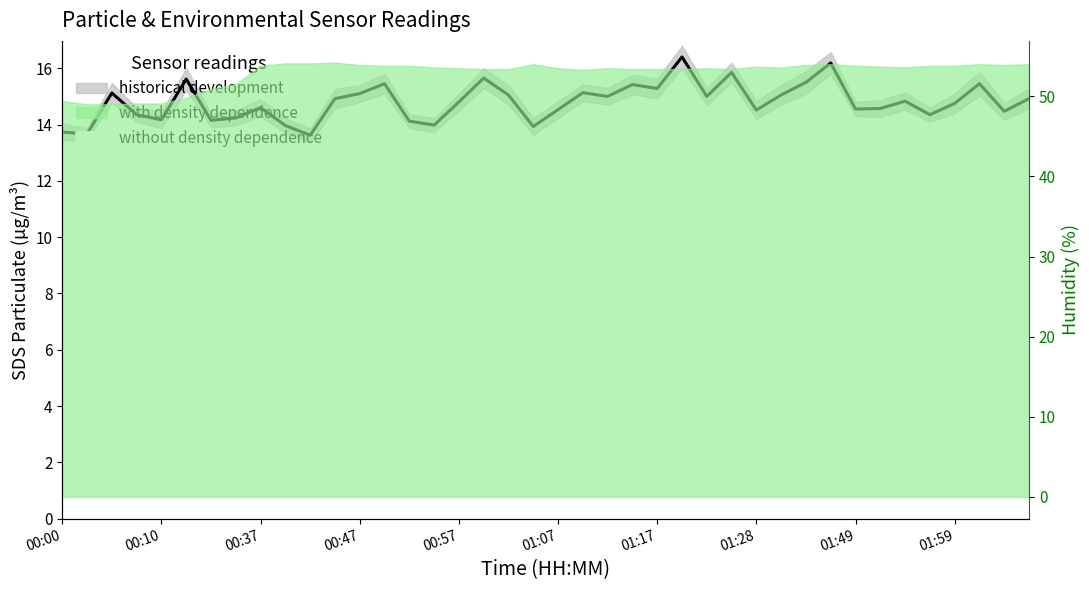

Where is the first local maximum for without density dependence?

11